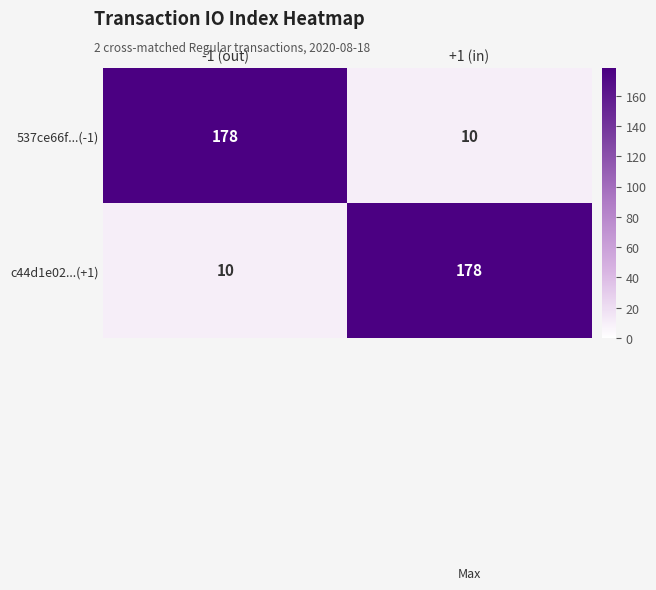

What is the maximum value shown in the chart?

178